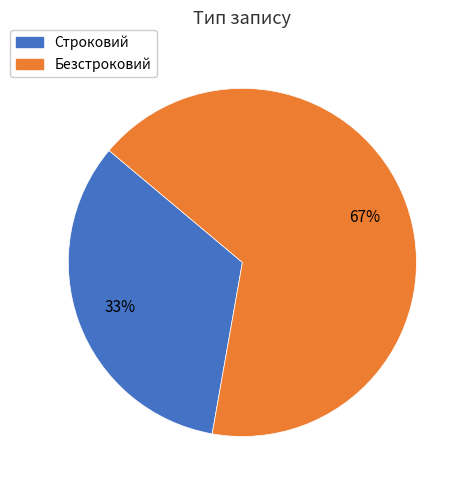

True or false: Строковий accounts for 46% of the total.

False